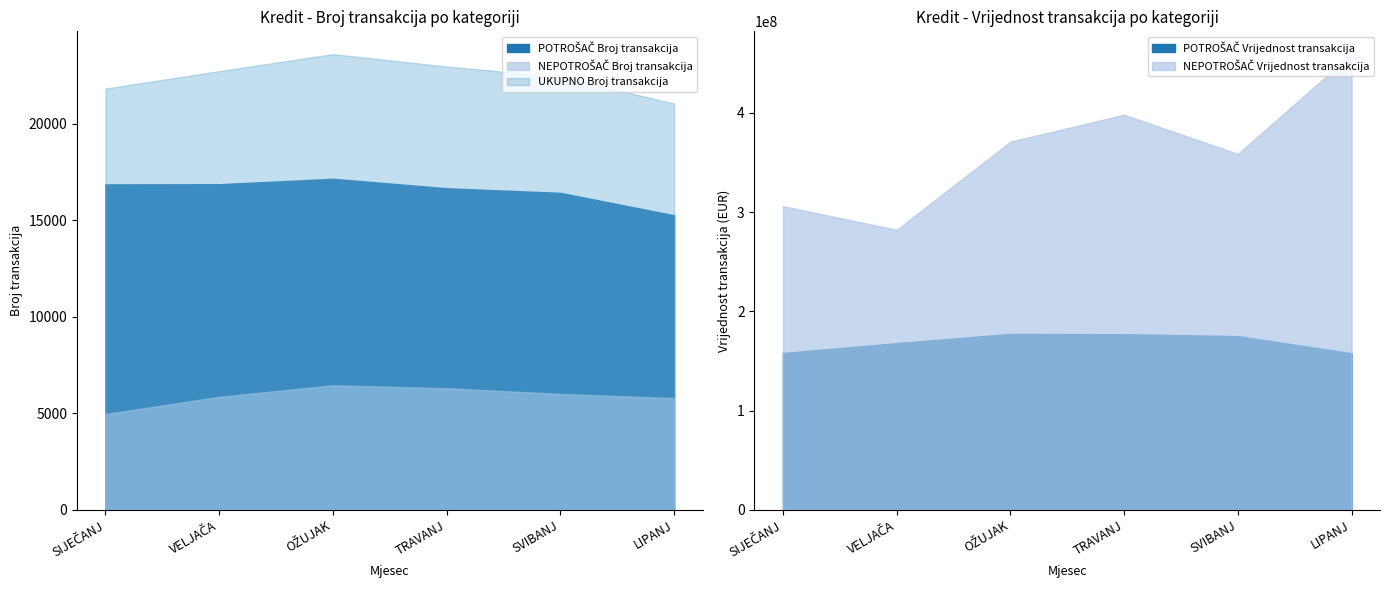

At which label does NEPOTROŠAČ Vrijednost transakcija first exceed 371091425?

TRAVANJ